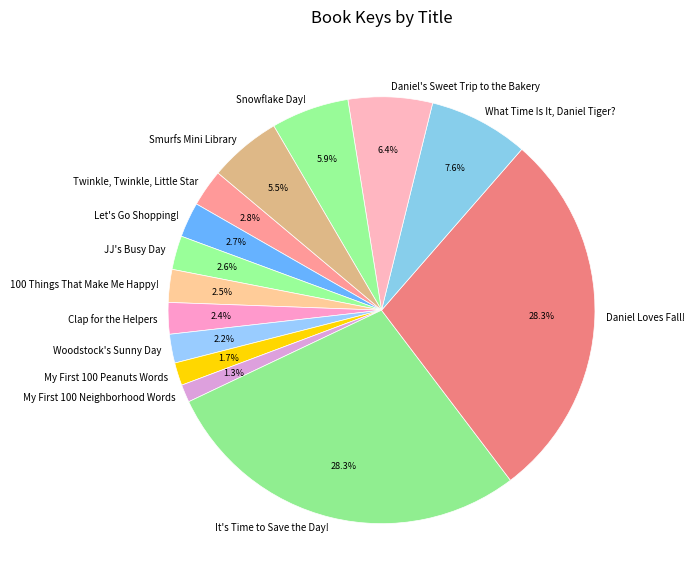

To the nearest percent, what is the difference between the largest and smallest slice percentages?

27%